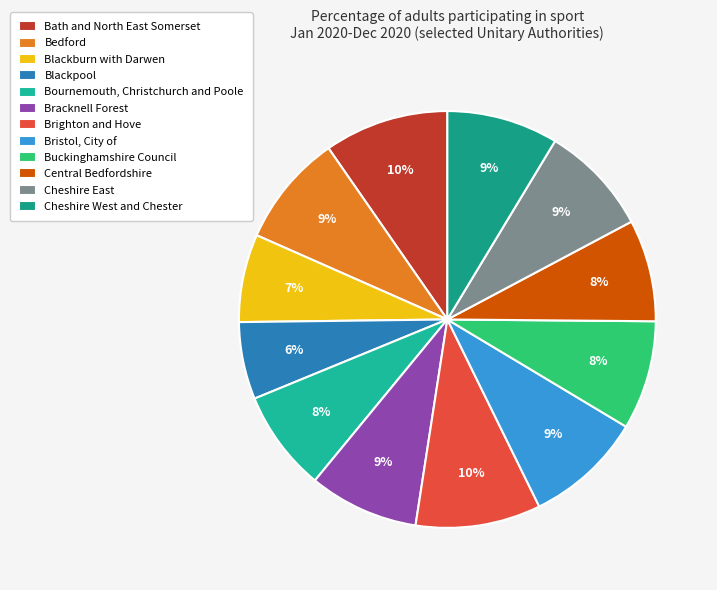

Is the sum of Bracknell Forest and Bournemouth, Christchurch and Poole greater than half?

No